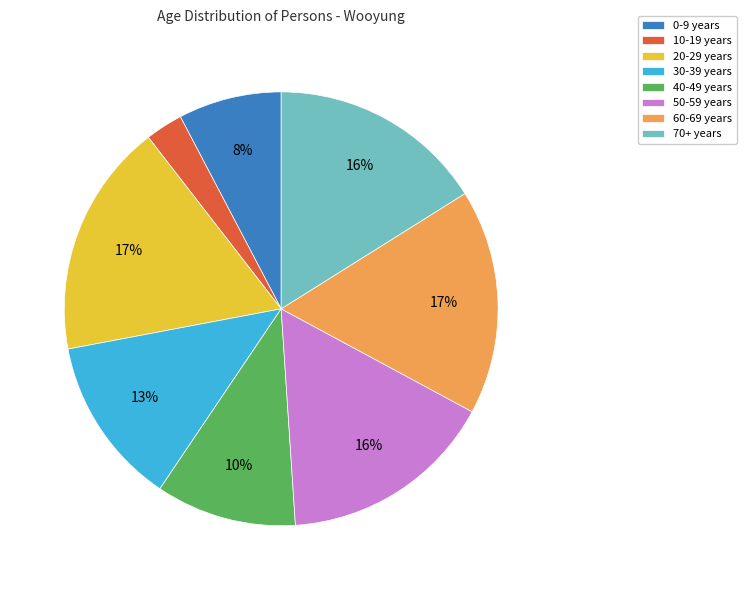

How many slices are in this pie chart?

8